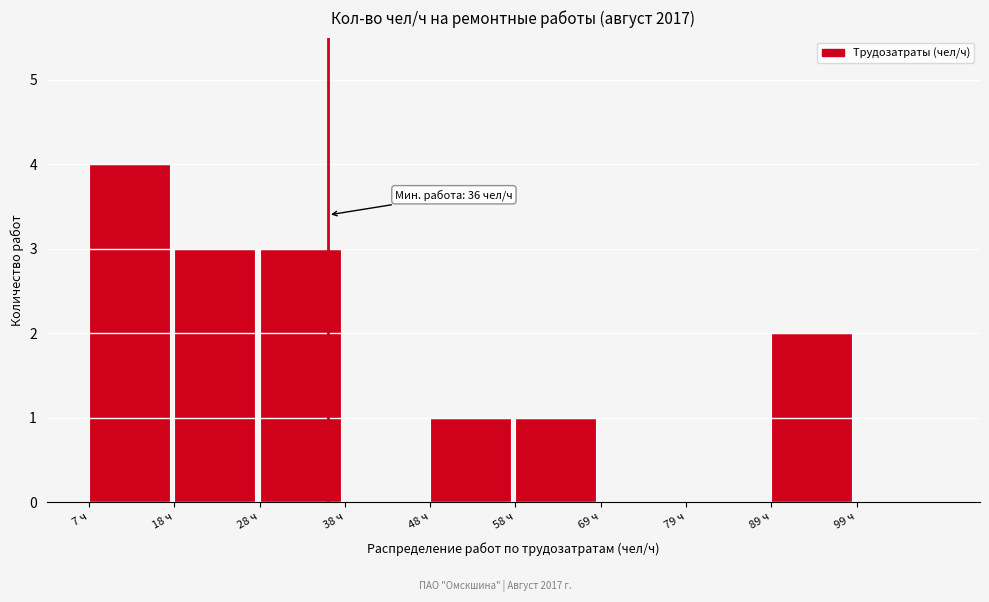

Which range on the x-axis has the tallest bar?

7.4 to 17.6